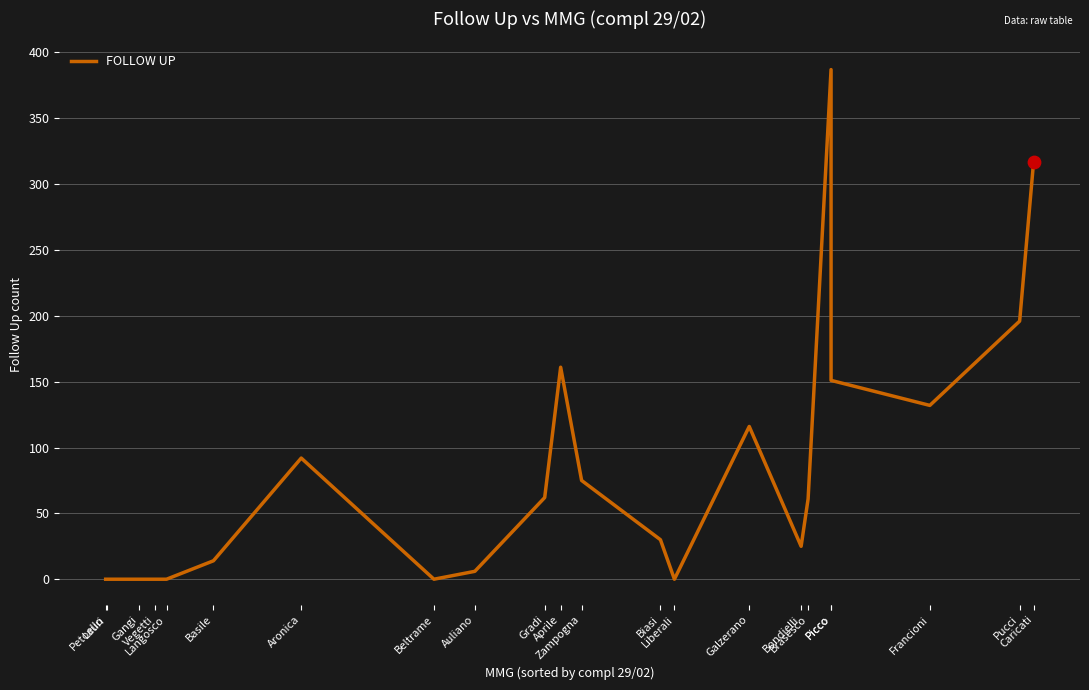

Approximately how many times larger is the value at Aprile compared to Pucci?

0.8